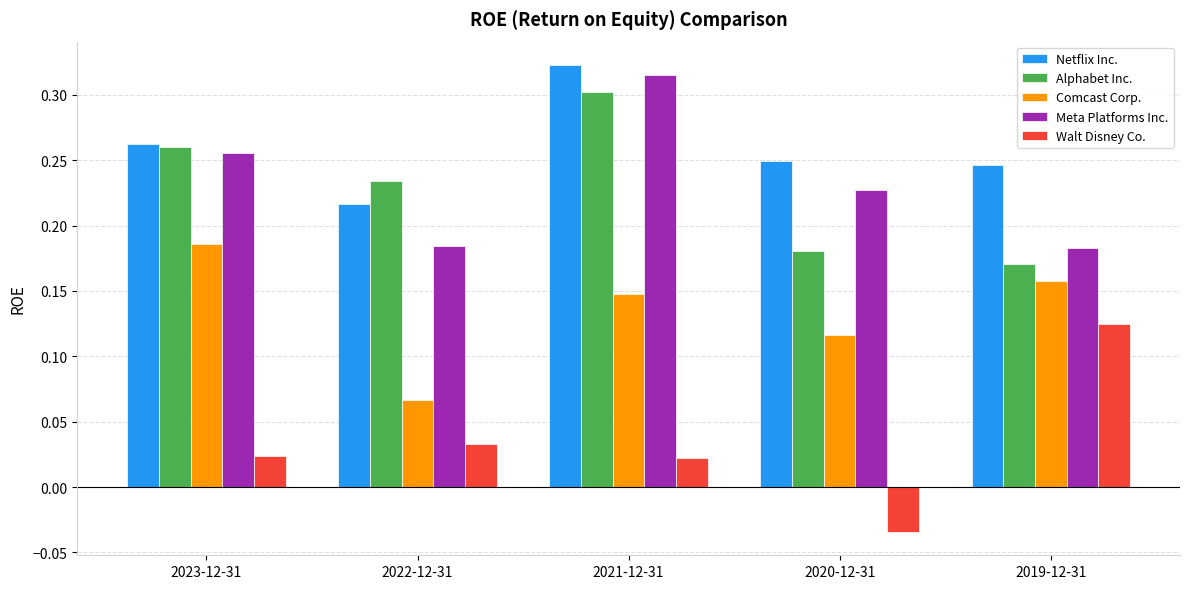

How many Meta Platforms Inc. values are between 0 and 1?

5